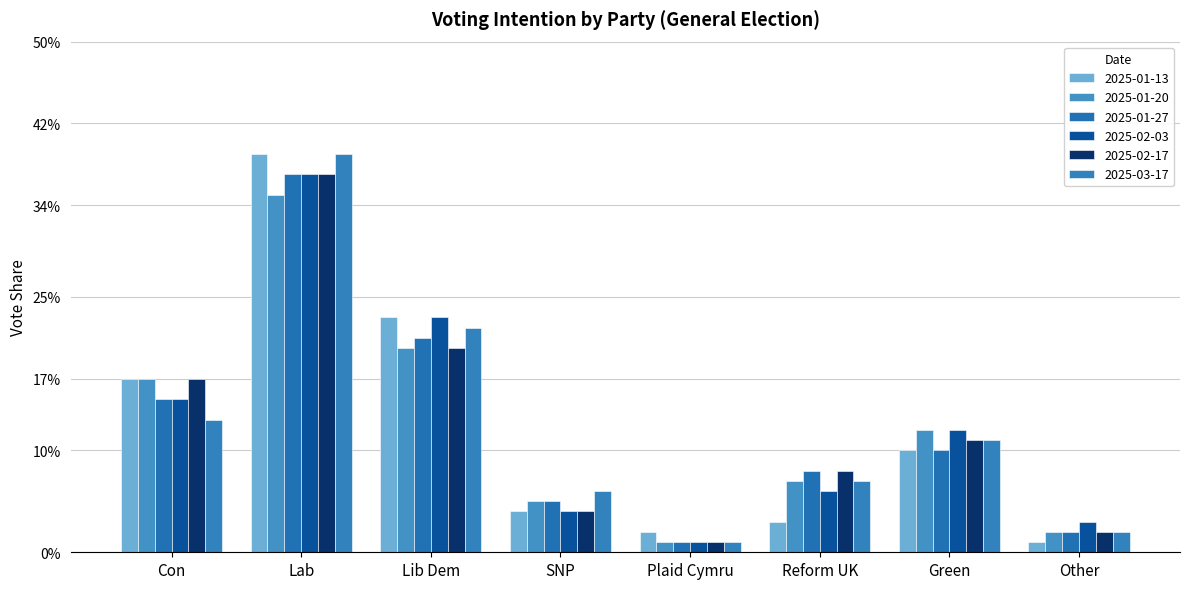

Rank the categories by 2025-01-13 value from highest to lowest.

Lab, Lib Dem, Con, Green, SNP, Reform UK, Plaid Cymru, Other